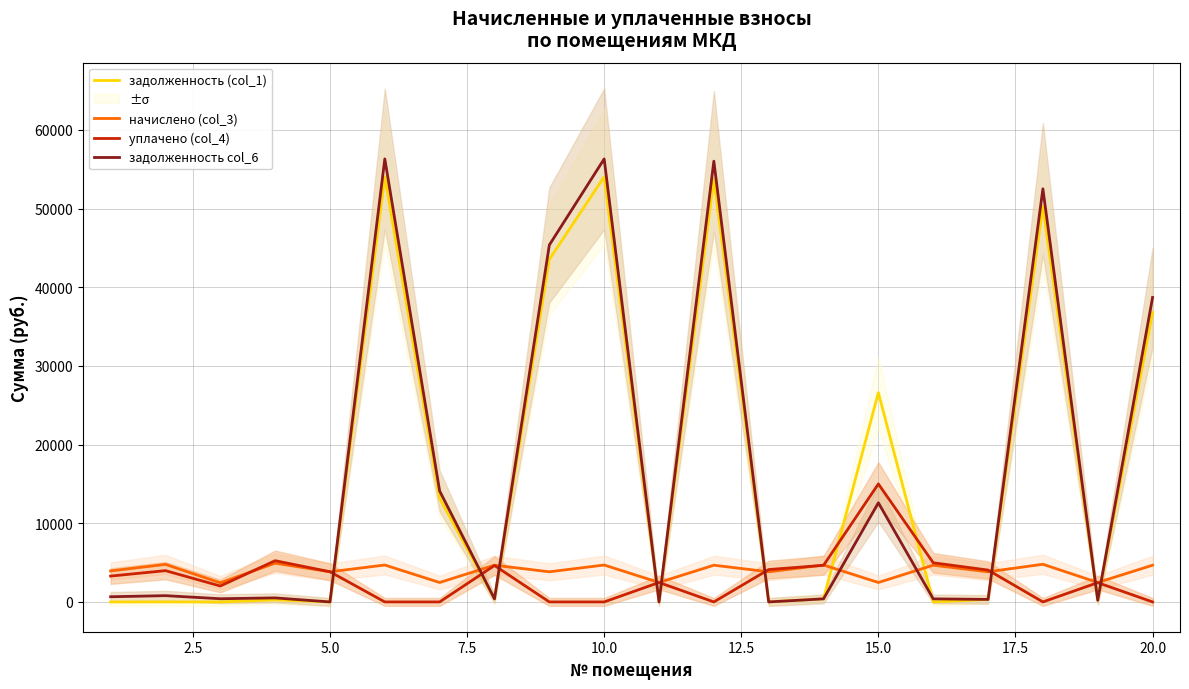

Read the начислено (col_3) value at 10.0.

4691.3